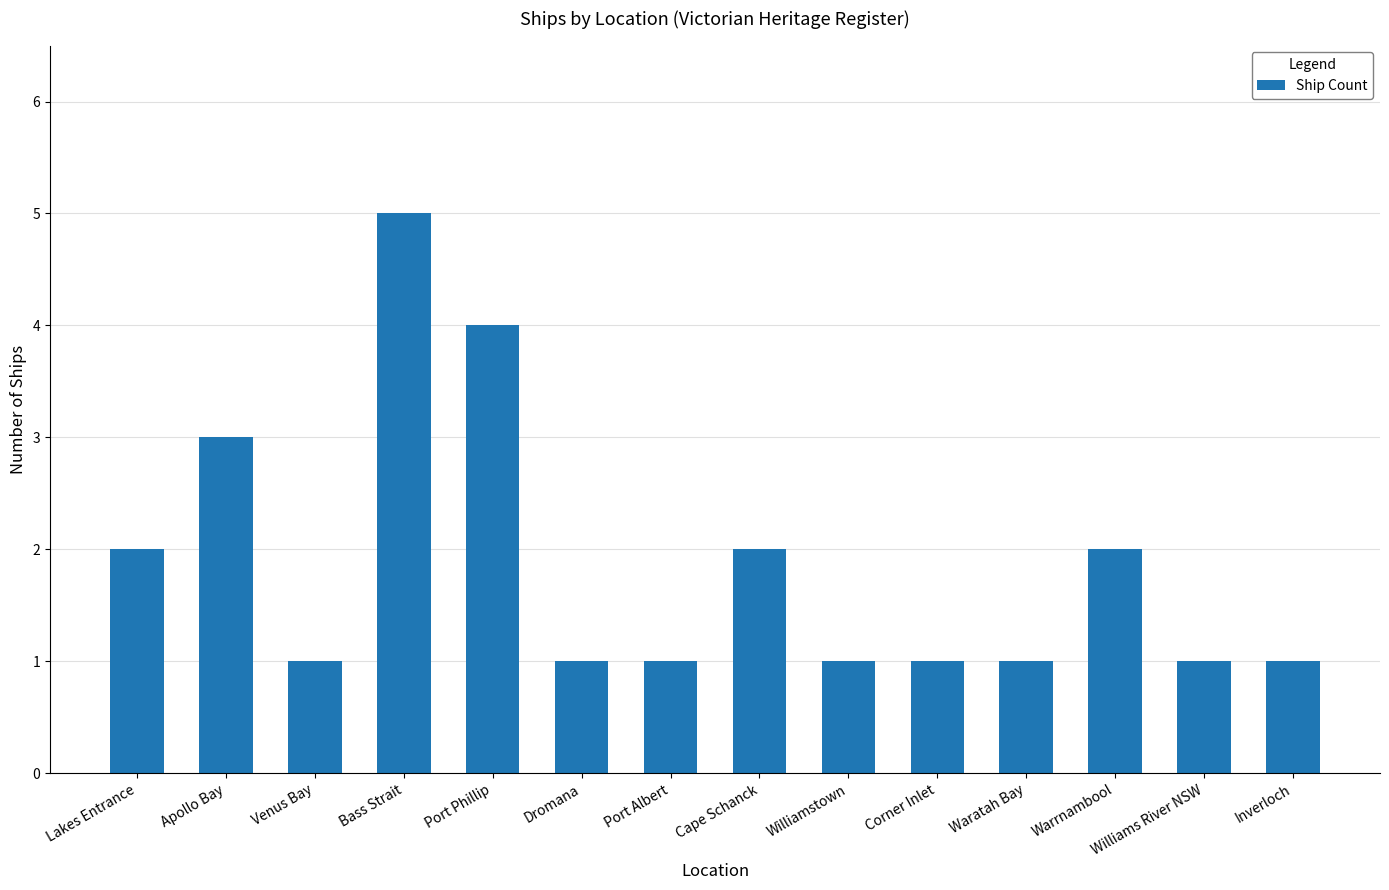

What is the label of the 4th bar from the left?

Bass Strait